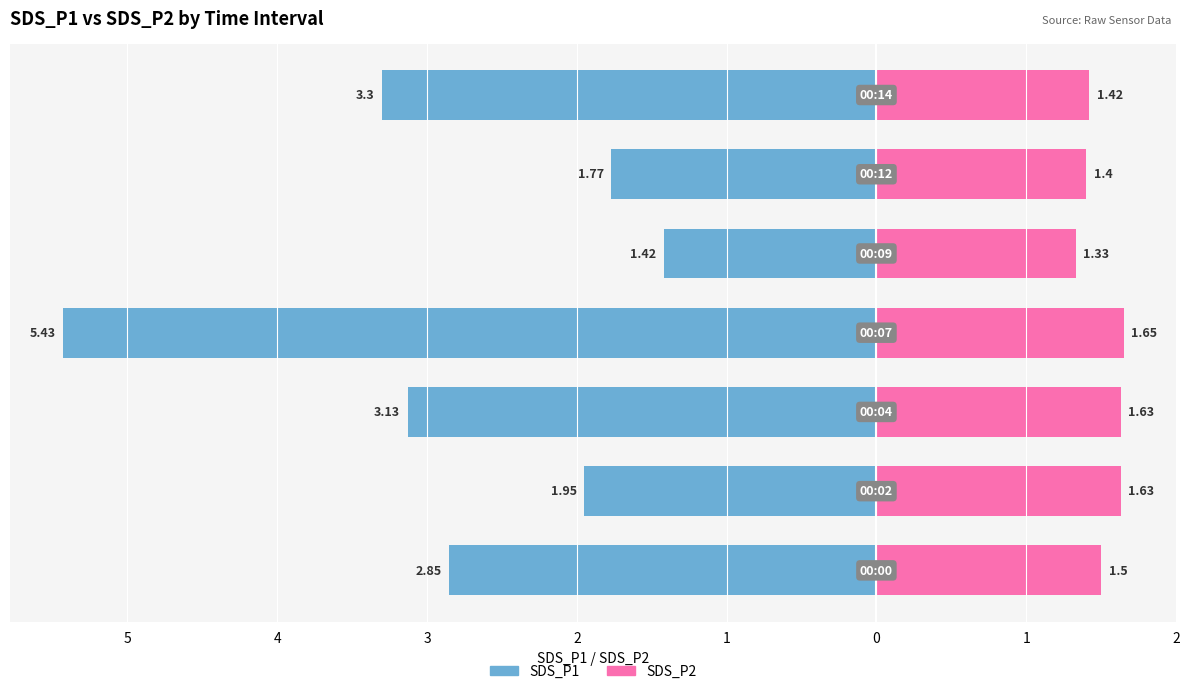

Rank the categories by SDS_P2 value from lowest to highest.

2, 1, 0, 6, 5, 4, 3